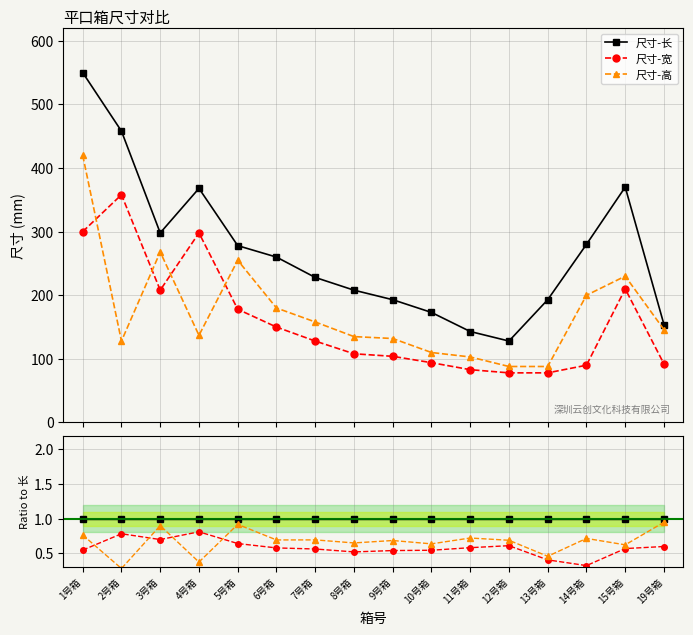

Which series has the largest total across all categories?

尺寸-长